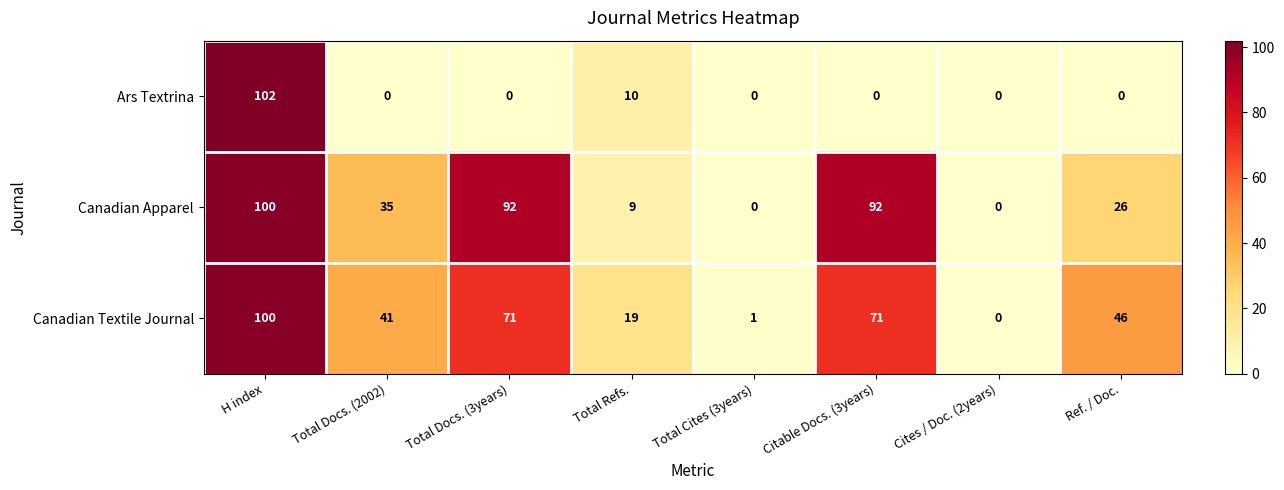

The Ars Textrina series shows 0 at Ref. / Doc.. True or false?

True